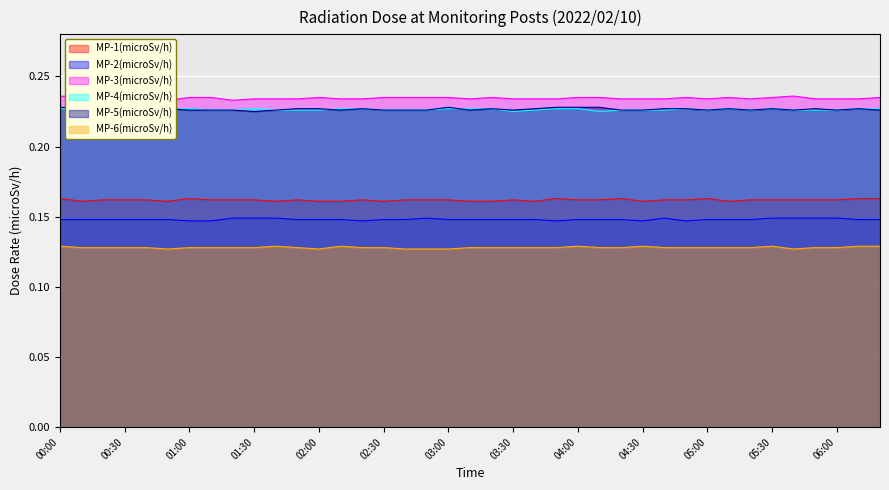

Which category has the highest value in the MP-6(microSv/h) series?

00:00